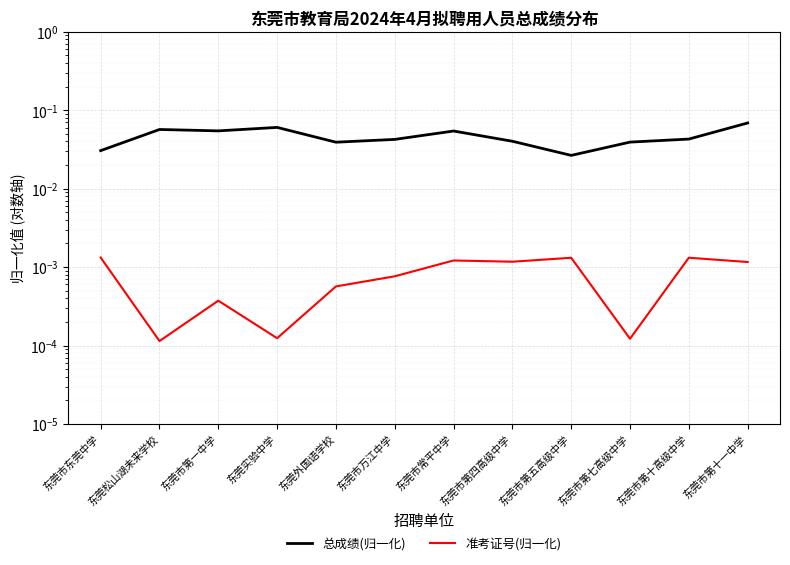

What is the maximum value shown in the chart?

0.1